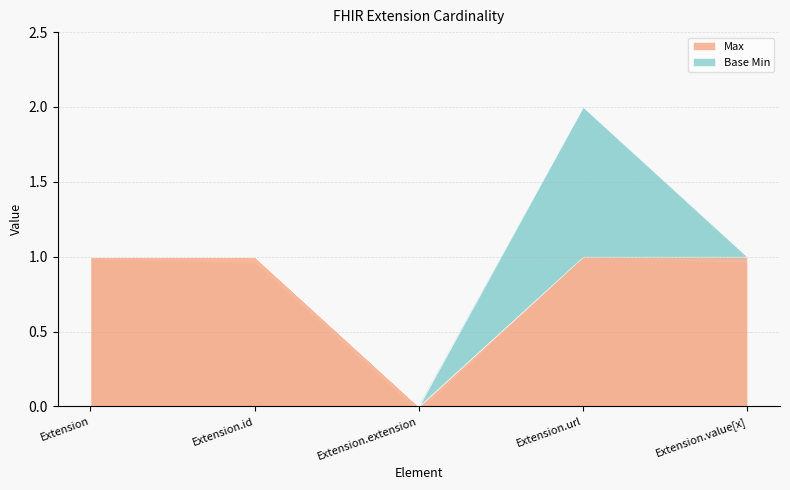

True or false: Base Min and Max intersect in this chart.

False